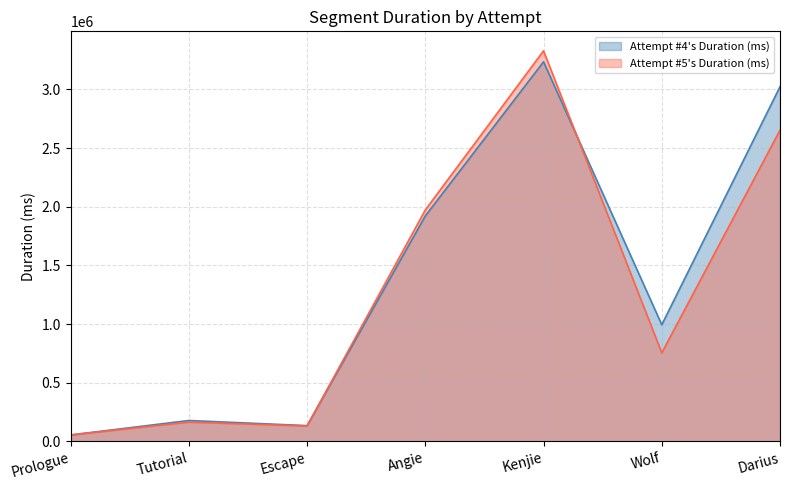

At which category is the sum across all series the highest?

Kenjie